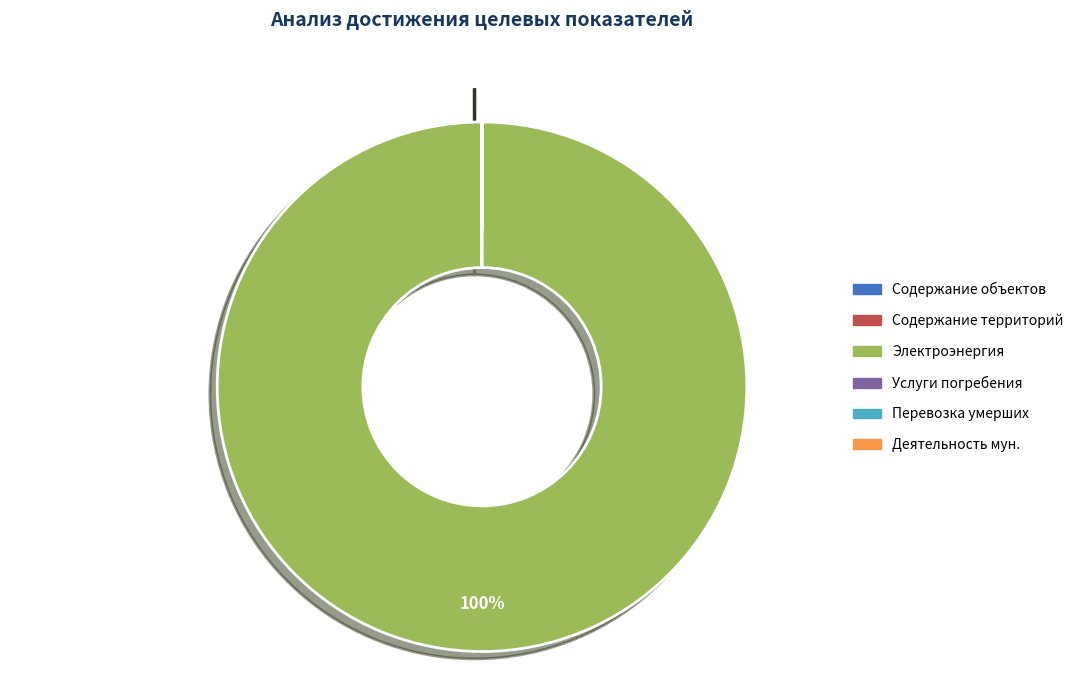

What is the largest slice in the pie chart?

Электроэнергия